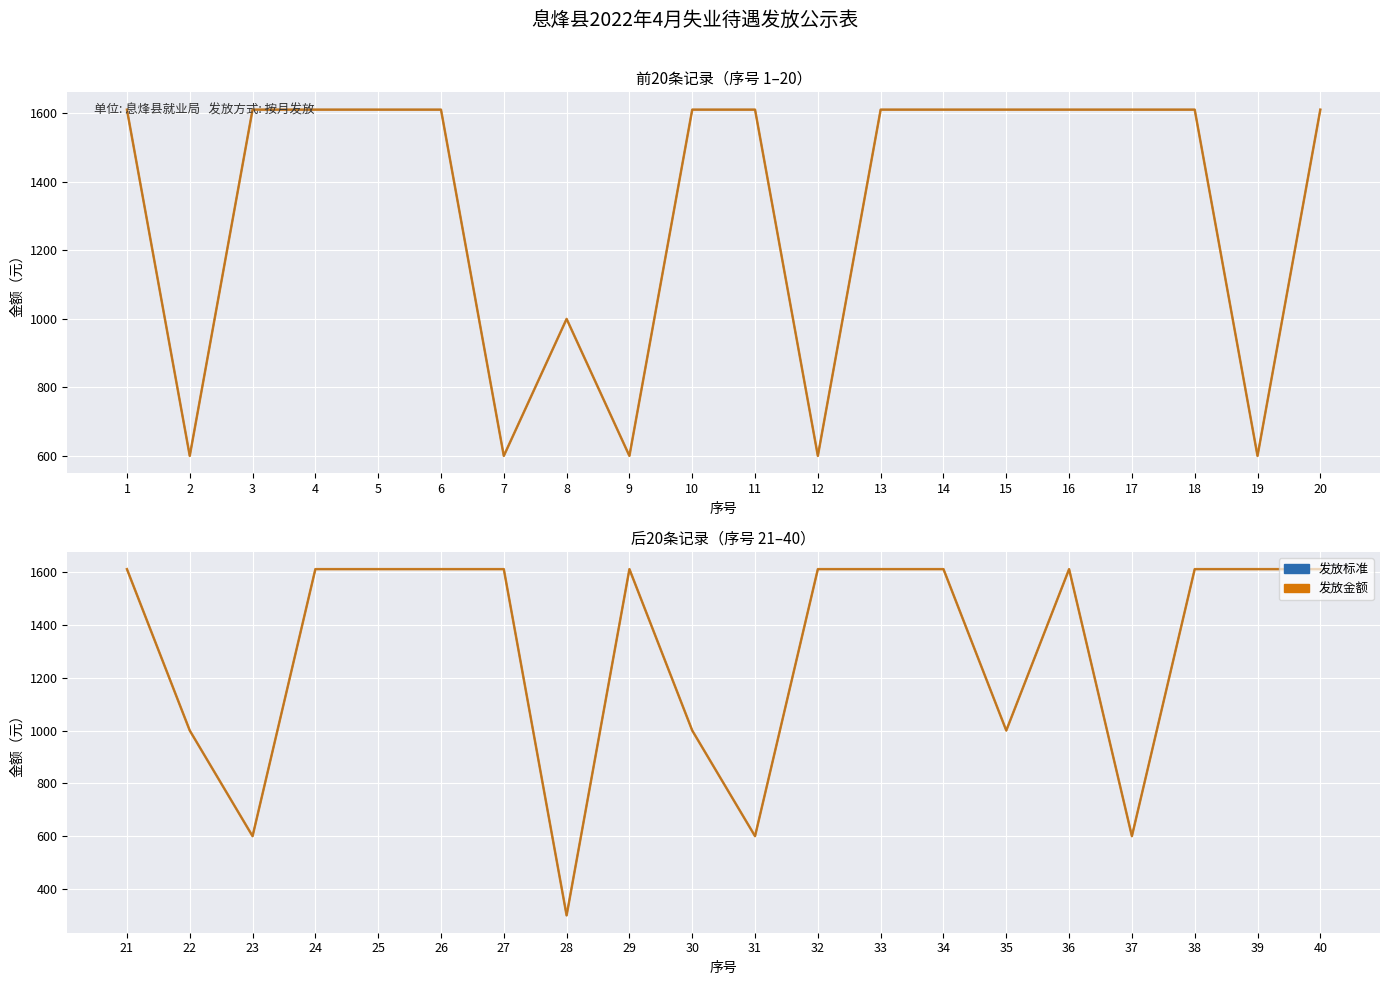

What is the maximum value shown in the chart?

1611